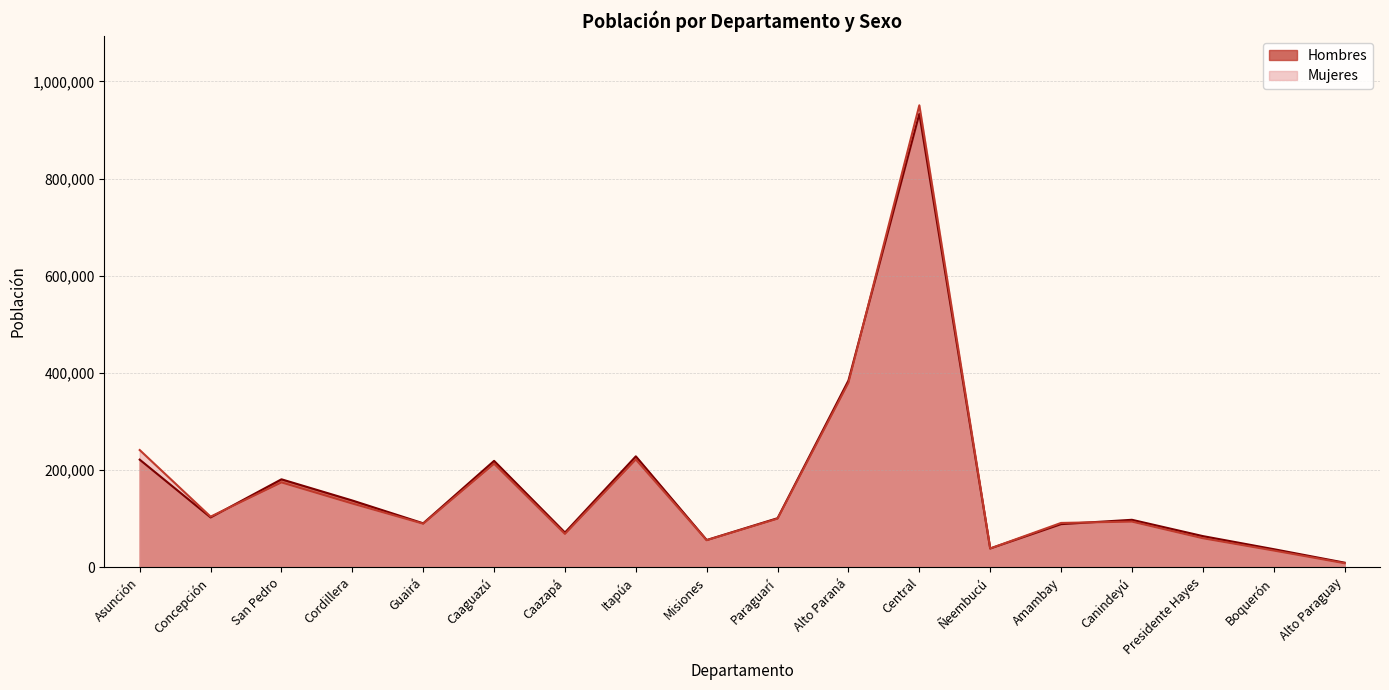

Reading left to right, extract all data points from this chart.

Hombres: 221222	102293	180765	137118	90197	218731	71157	228057	55756	100725	384226	933196	38355	88481	97403	63848	36947	9197
Mujeres: 241019	103888	174410	130919	89358	212788	68322	221585	55386	99747	379476	950731	38364	90931	93711	59465	34131	7998